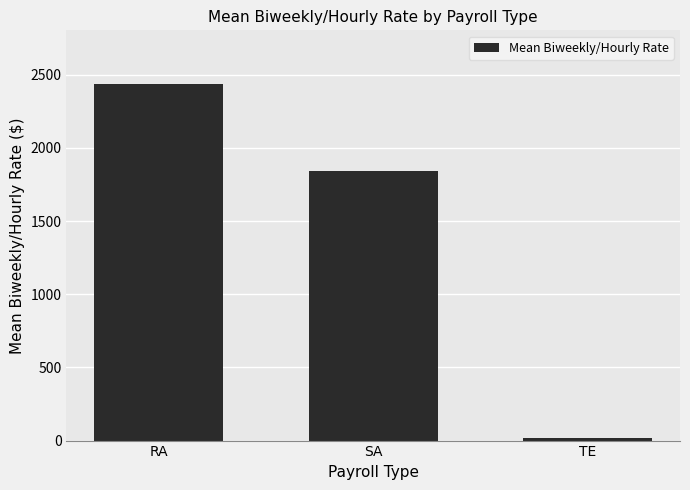

Rank the categories by value from highest to lowest.

RA, SA, TE